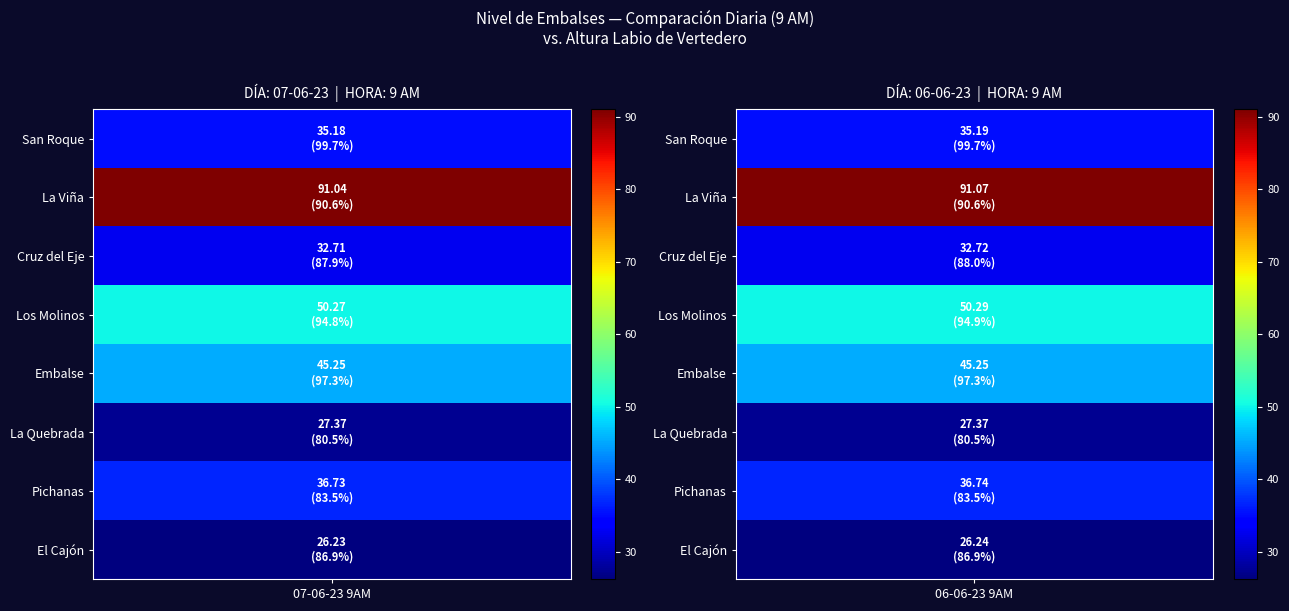

What is the sum of the La Viña values at 1 and 0?

182.1